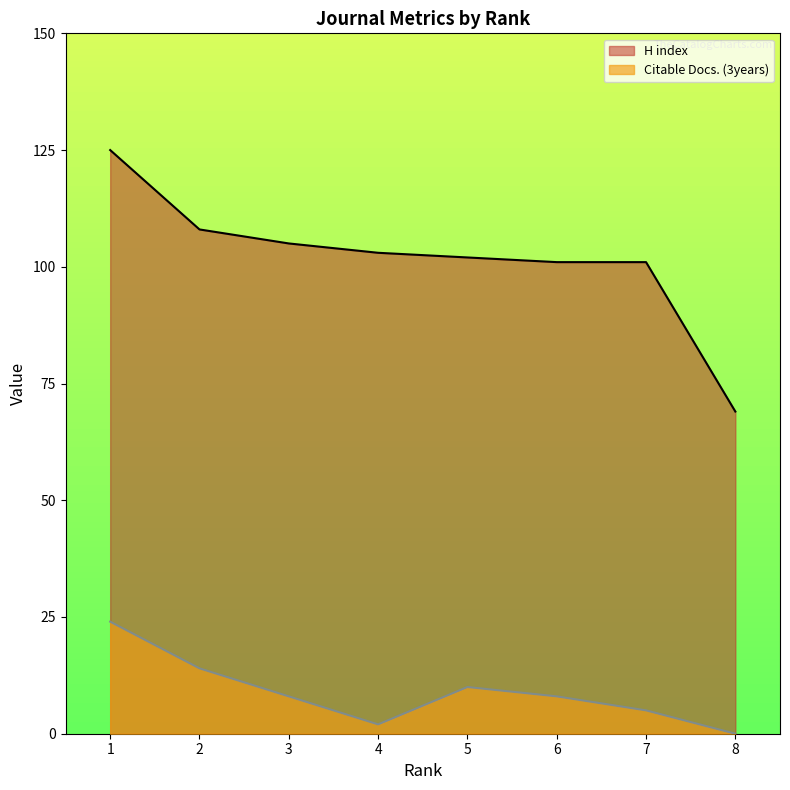

Which has a higher value, 7 or 5?

5